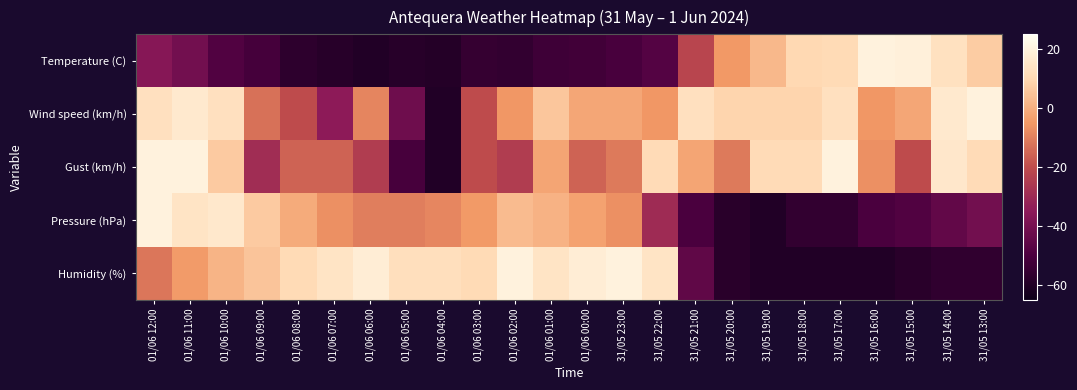

What is the total value across all series at 31/05 21:00?

-107.0